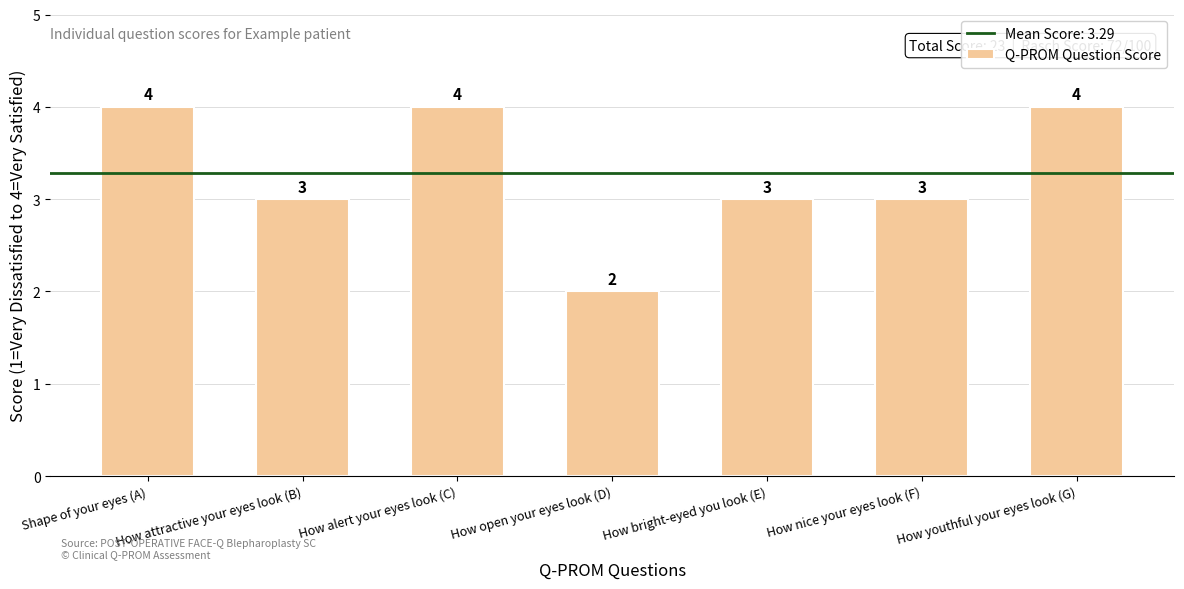

Reading left to right, transcribe all the data shown in this chart.

4	3	4	2	3	3	4